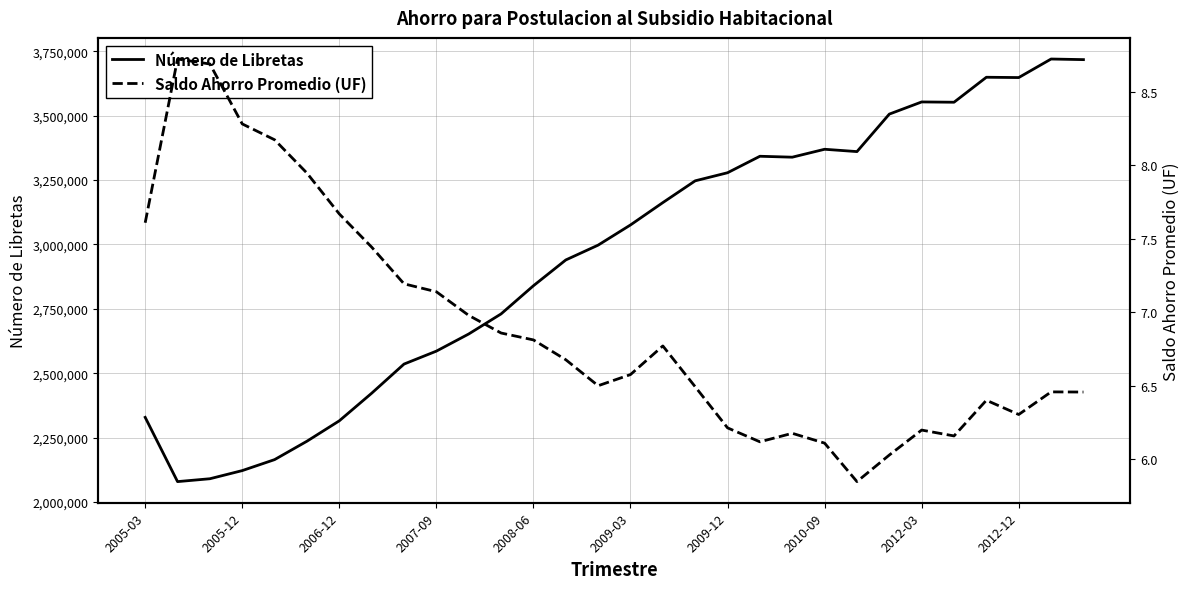

How many lines are shown in the chart?

2